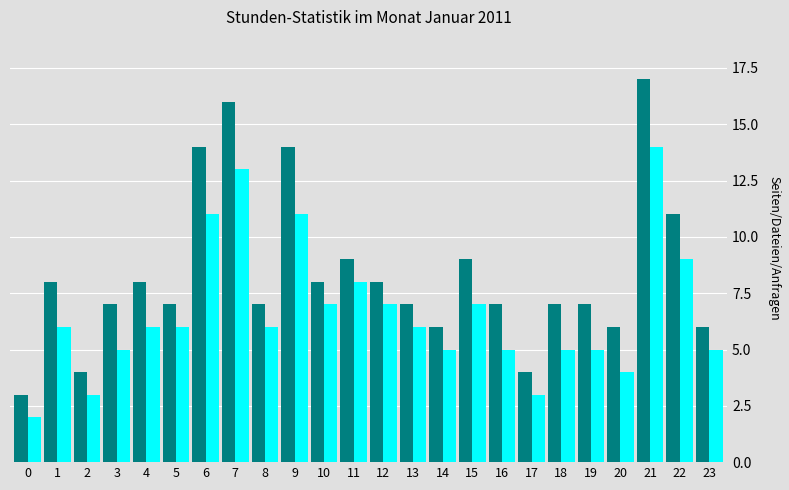

At which category is the sum across all series the highest?

21